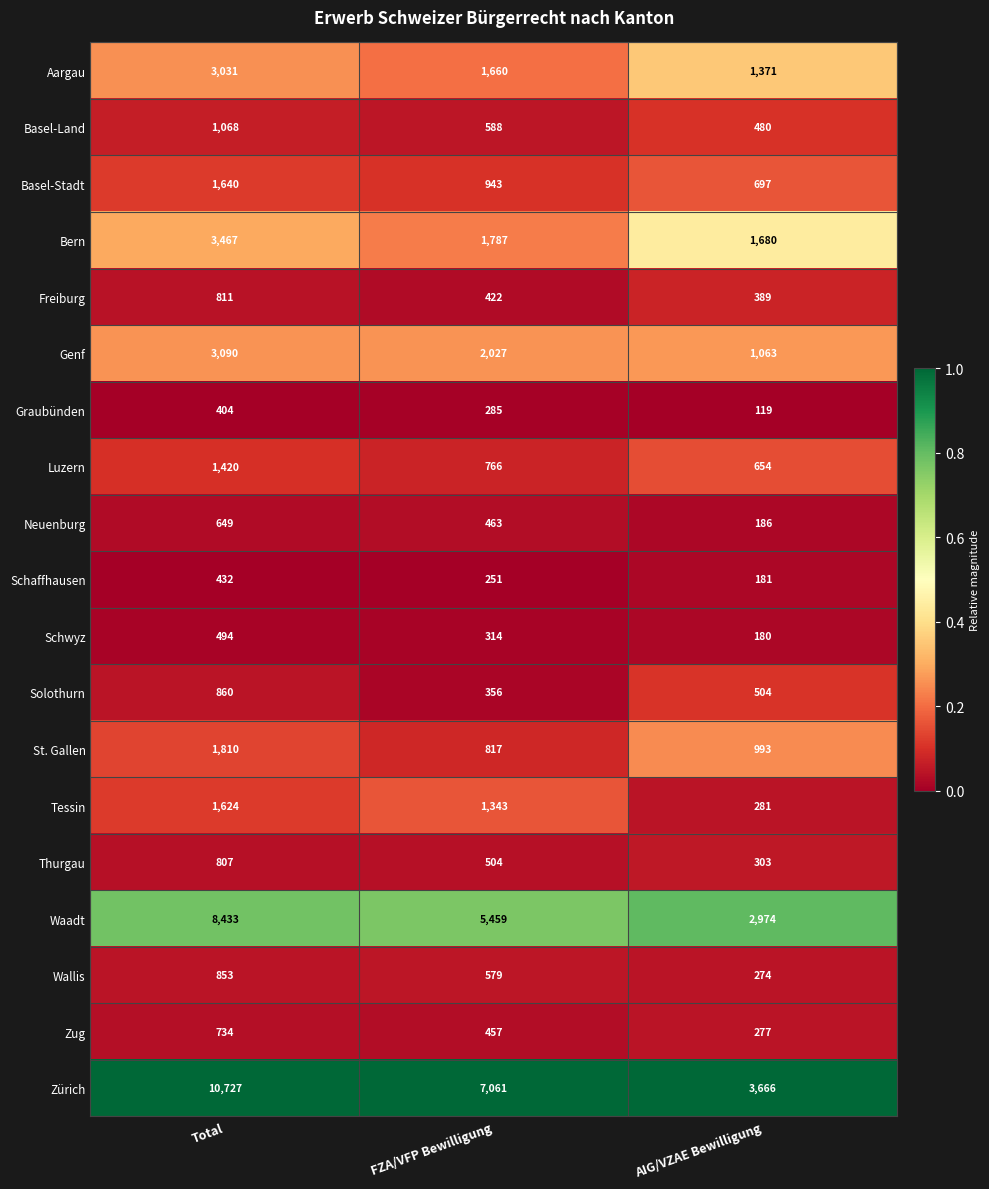

What is the greatest value displayed?

10727